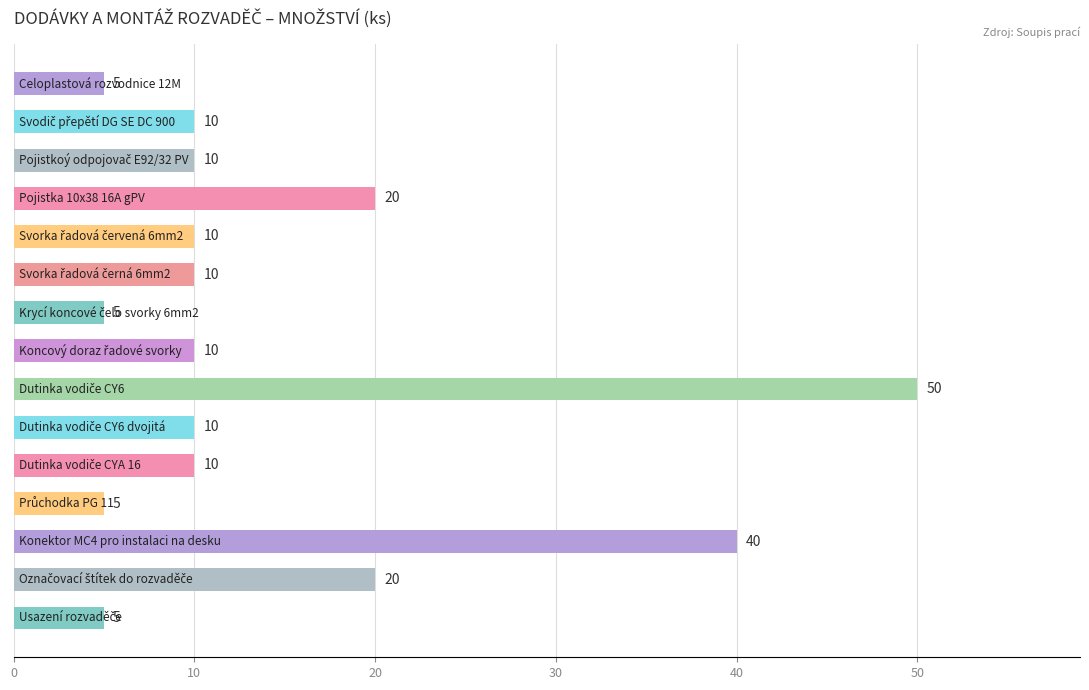

How many values are between 5 and 20?

13